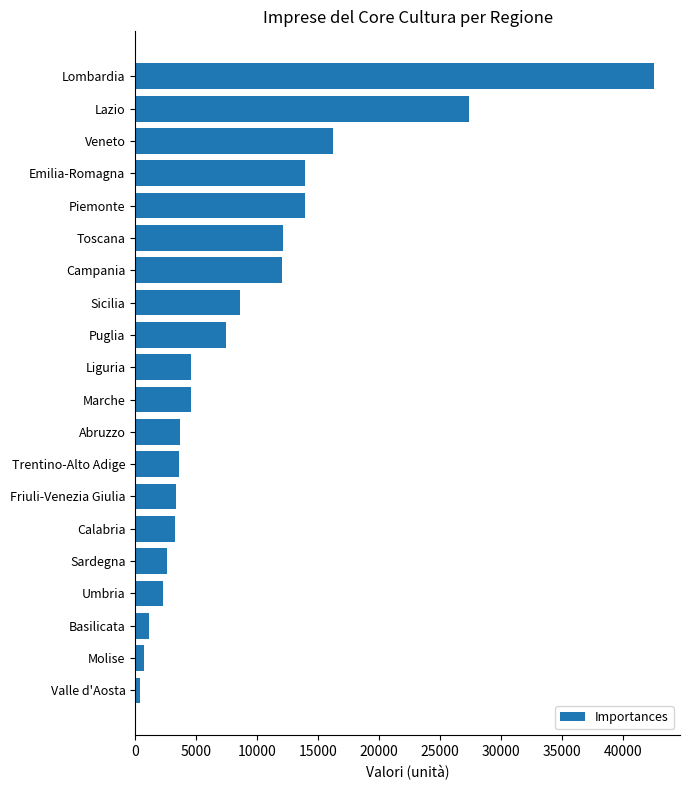

True or false: the data shows 12007.9 at Campania.

True